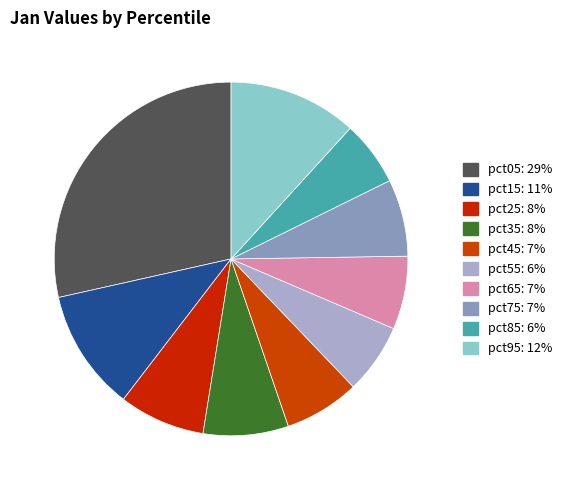

Does any single category account for the majority?

No